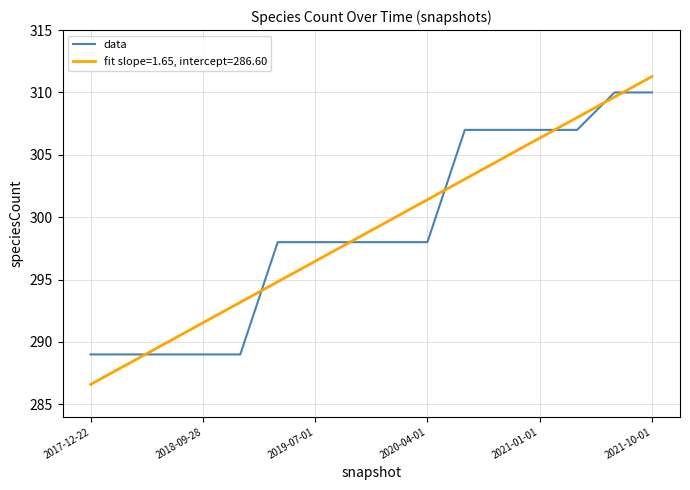

List the series in order of their peak value, lowest first.

data, fit slope=1.65, intercept=286.60